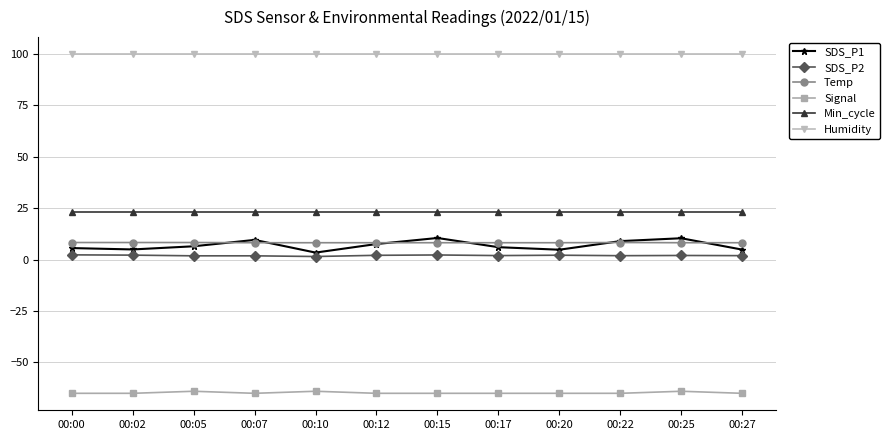

What is the greatest value displayed?

99.9